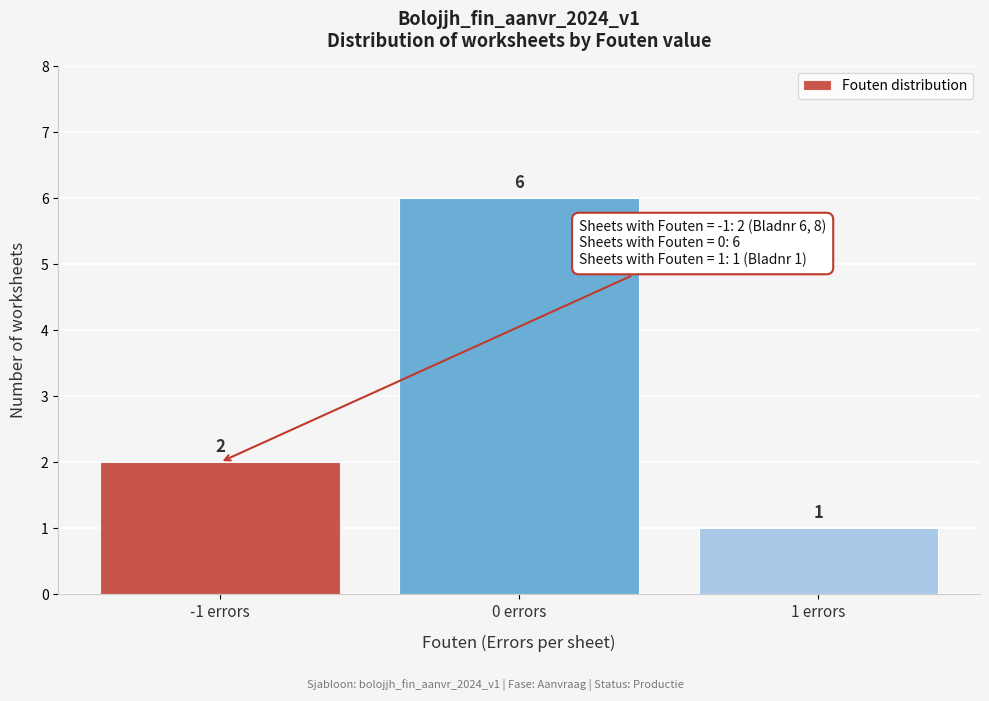

Reading left to right, extract all data points from this chart.

-1 errors=2	0 errors=6	1 errors=1